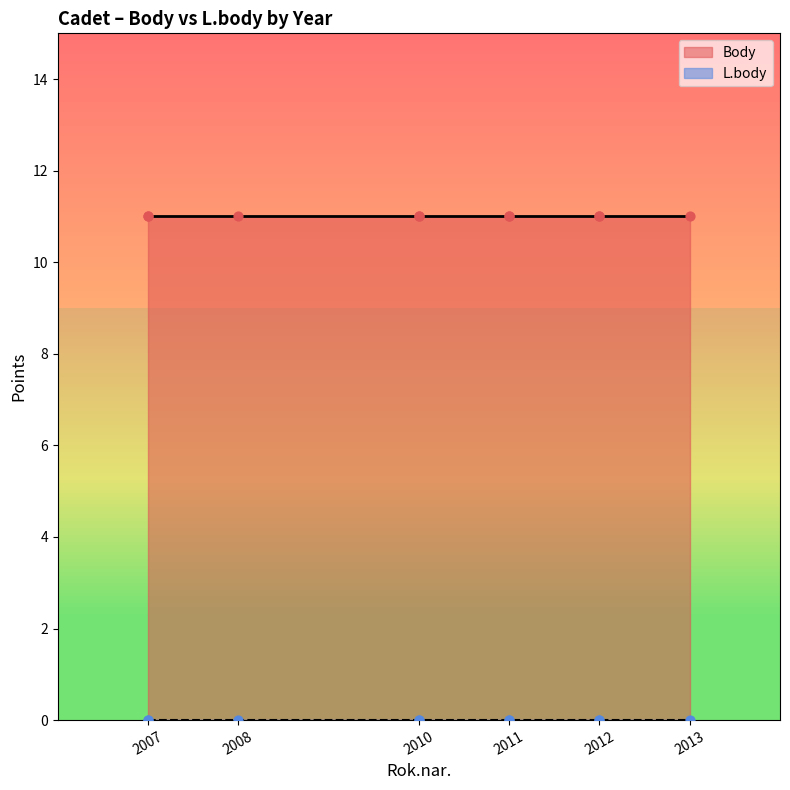

What are all the series names shown in the legend?

Body, L.body